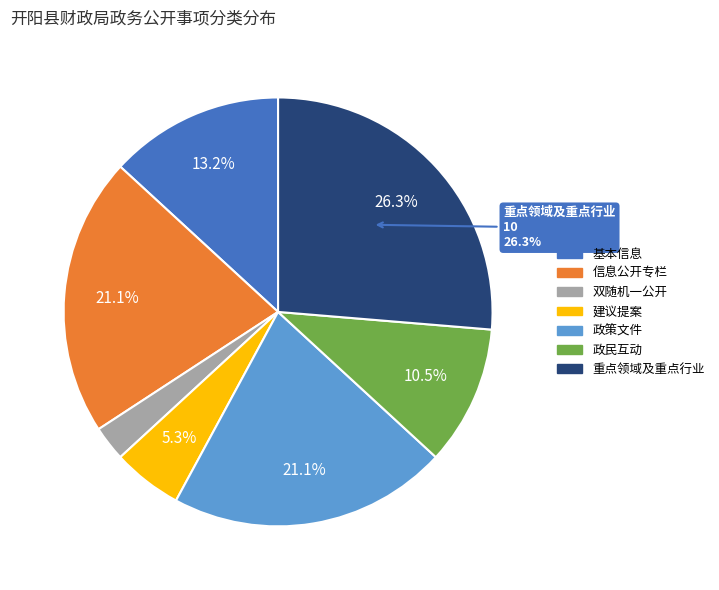

Do 建议提案 and 基本信息 together represent more than half of the pie?

No